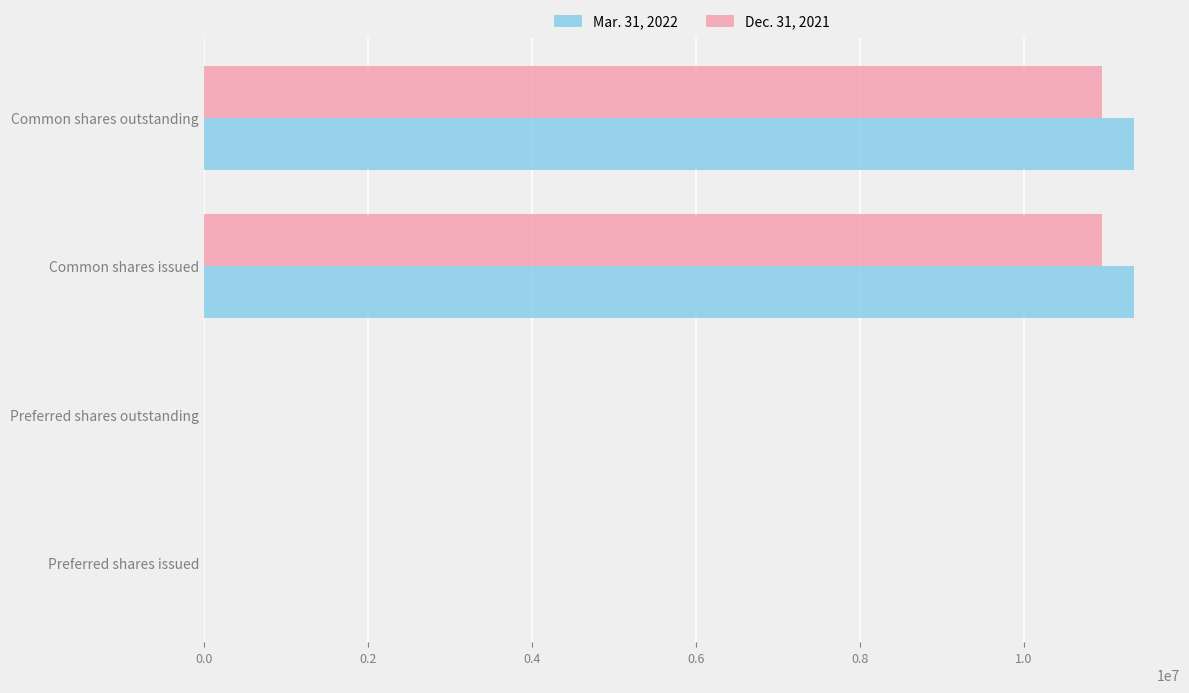

Which series has the largest total across all categories?

Mar. 31, 2022